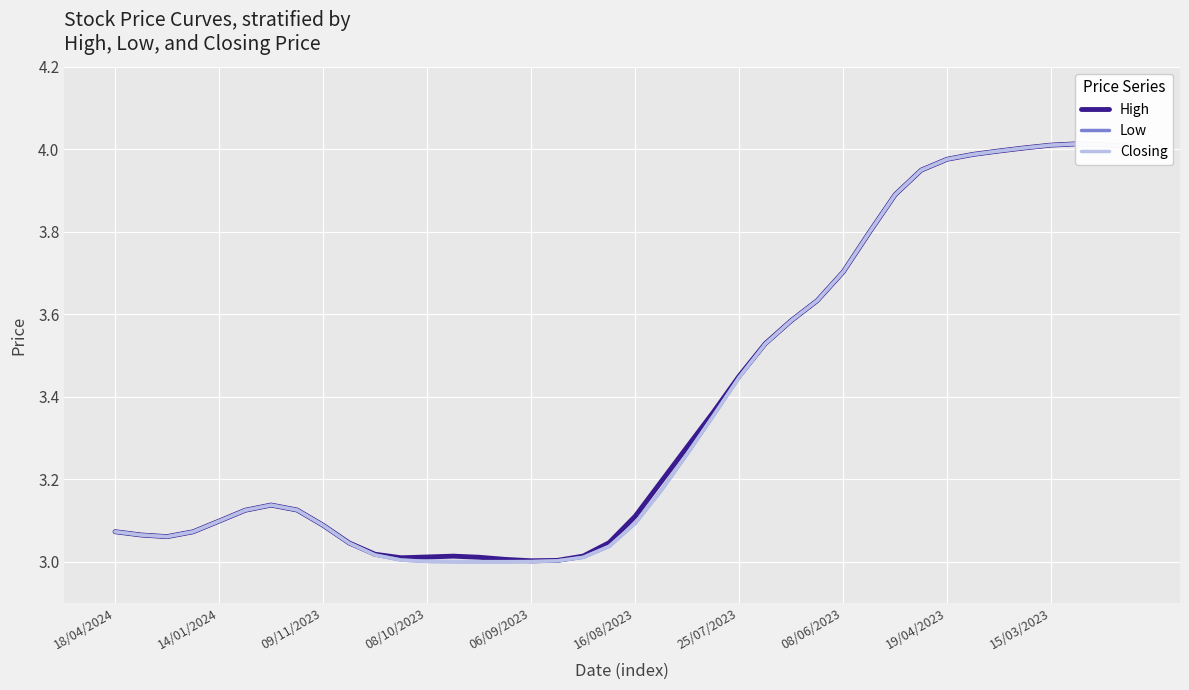

Is the value of Low at 25 greater than the value of High at 17?

Yes